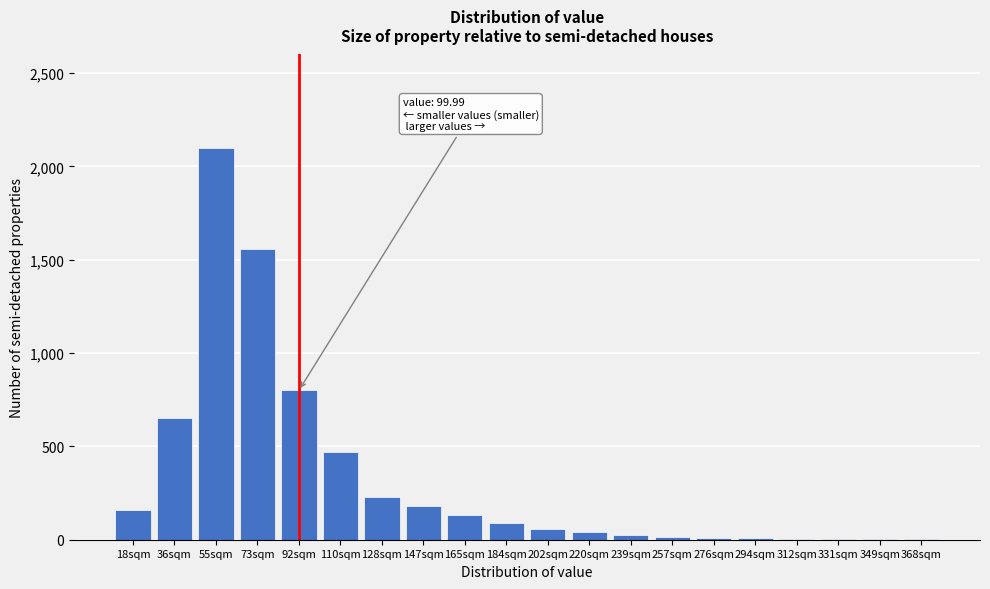

What is the sum of all values?

6541